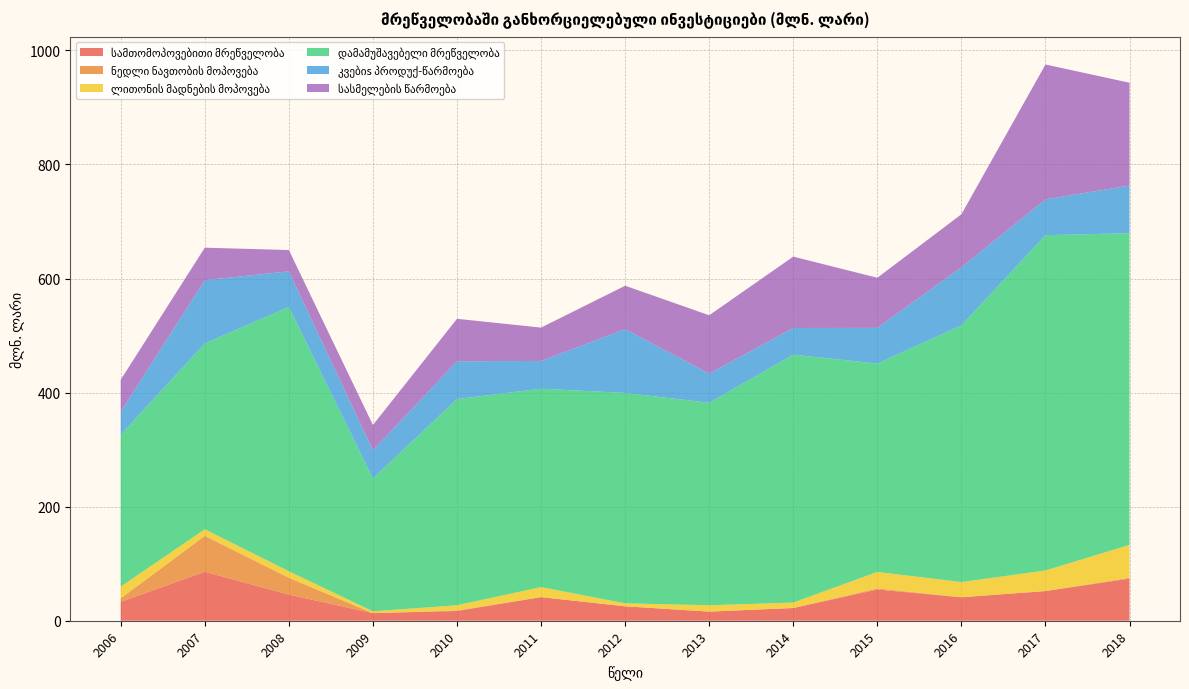

Reading left to right, extract all data points from this chart.

სამთომოპოვებითი მრეწველობა: 33.1	85.9	45.8	13.3	17.1	41.4	25.3	16.0	22.3	54.7	41.1	52.0	73.8
ნედლი ნავთობის მოპოვება: 6.2	62.9	29.6	0.0	0.9	0.0	0.0	0.0	0.0	2.0	0.1	0.1	1.5
ლითონის მადნების მოპოვება: 20.5	11.6	11.4	3.2	9.1	17.6	5.2	11.1	9.6	28.9	26.6	36.0	57.7
დამამუშავებელი მრეწველობა: 266.2	325.8	463.4	233.0	361.6	347.8	369.0	355.0	434.6	365.4	450.1	587.9	546.5
კვებიs პროდუქ-წარმოება: 40.4	110.9	62.4	49.4	66.2	48.7	111.8	51.2	46.8	62.5	101.9	62.8	83.6
სასმელების წარმოება: 56.1	57.0	37.4	44.3	74.5	58.5	76.1	102.3	125.1	87.9	92.9	236.5	180.2